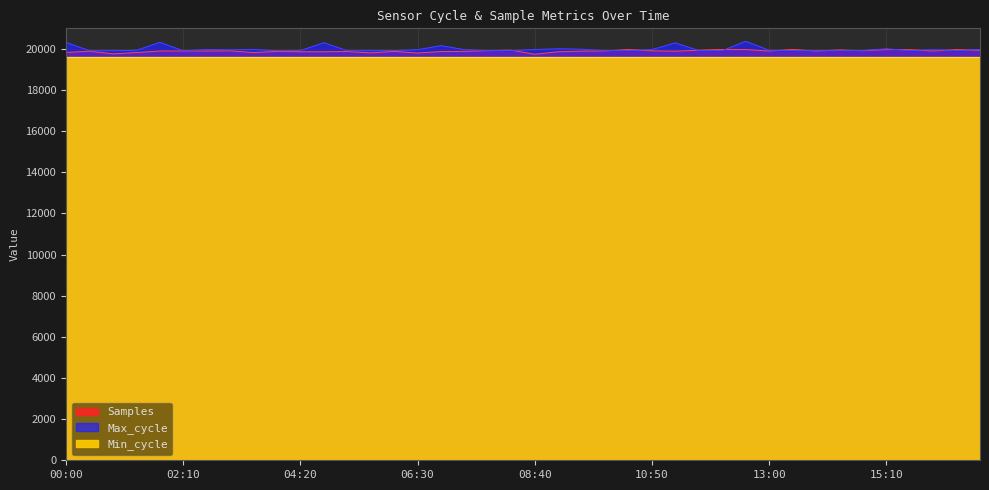

What is the difference between the maximum and minimum values in the Max_cycle series?

457.0